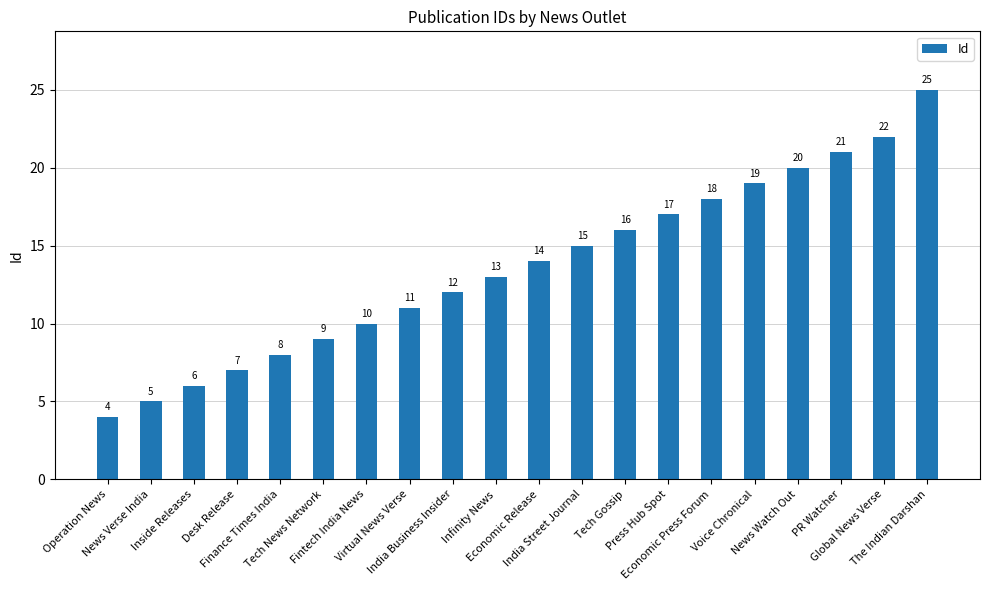

Between India Business Insider and News Verse India, which is larger?

India Business Insider